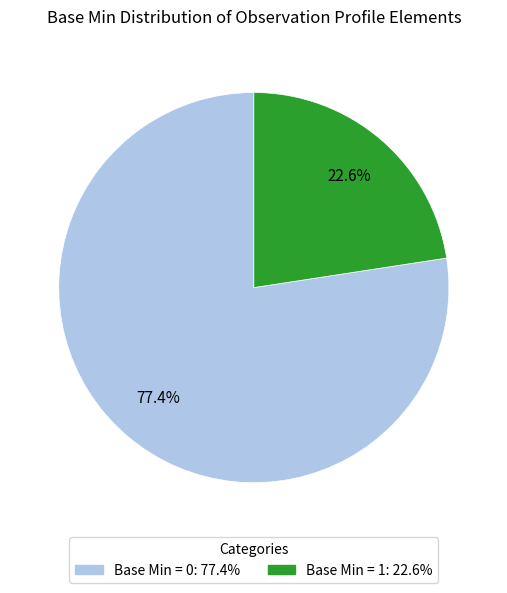

Is there any slice that represents more than half of the pie?

Yes